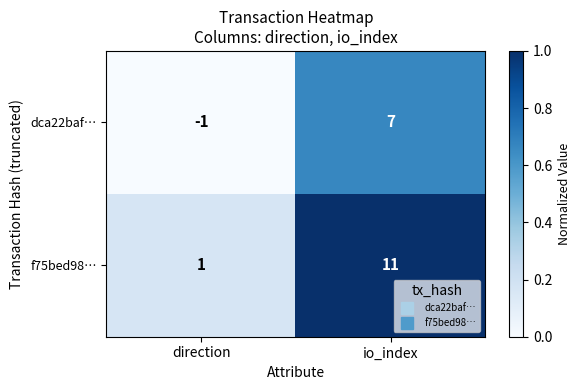

Reading right to left, what are all the values shown in this chart?

dca22baf…: 7	-1
f75bed98…: 11	1